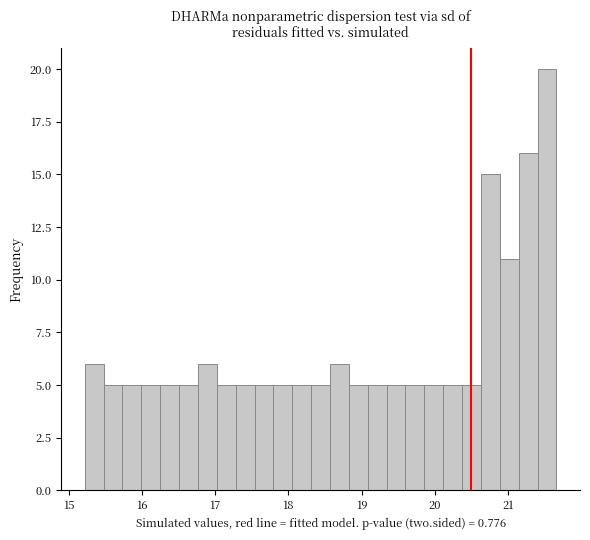

Read against the x-axis, roughly where is the centre of the tallest bar?

21.5